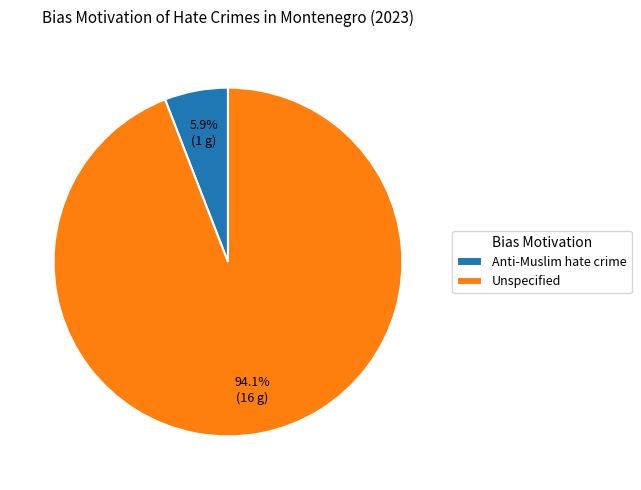

Between Unspecified and Anti-Muslim hate crime, which is larger?

Unspecified